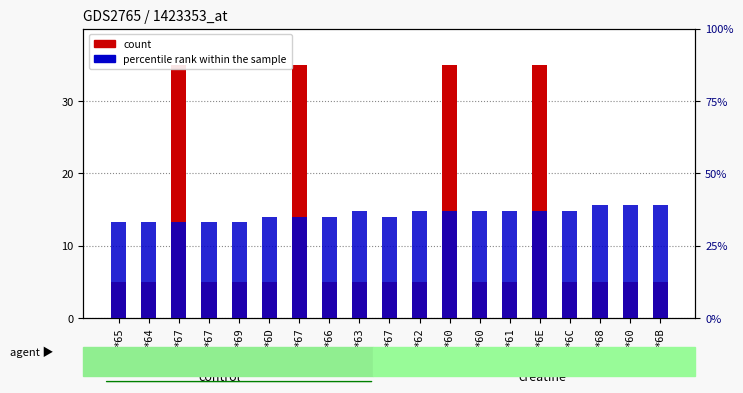

Which has a higher value, *67 or *69?

*67